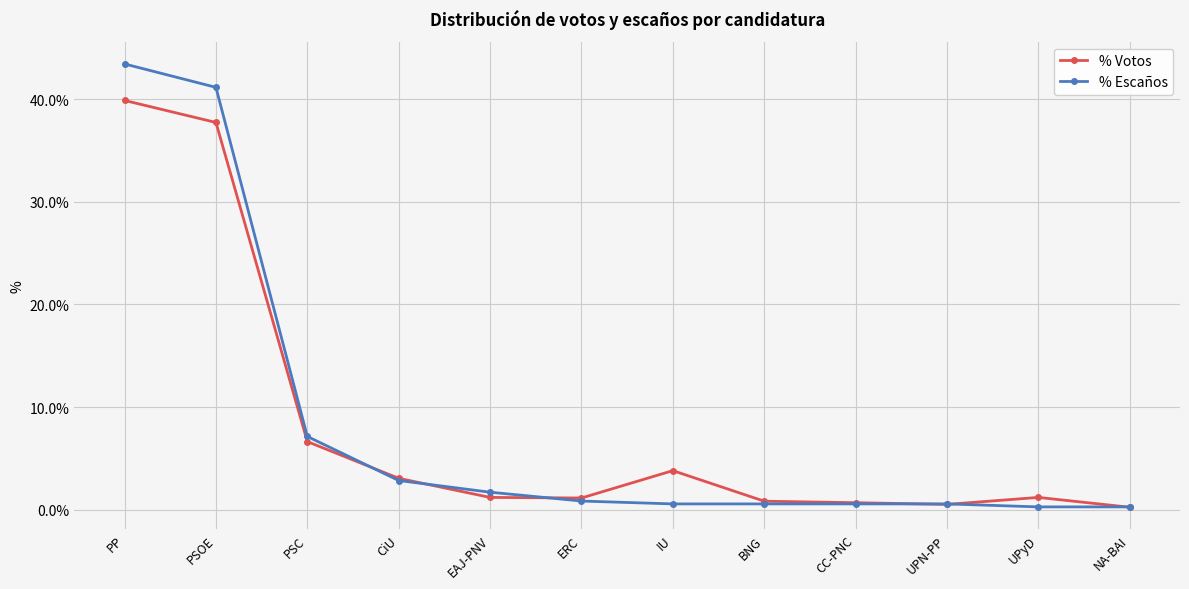

What is the maximum value shown in the chart?

43.4